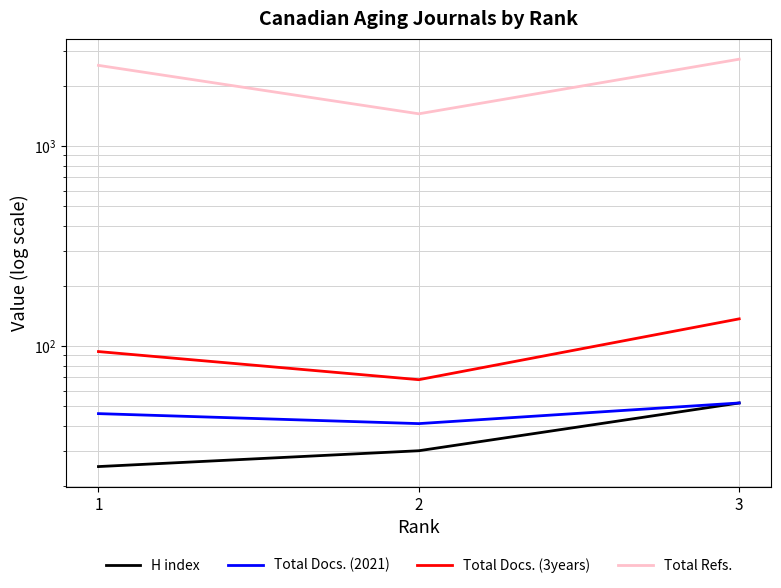

Is it true that Total Refs. equals 919 at 3?

False